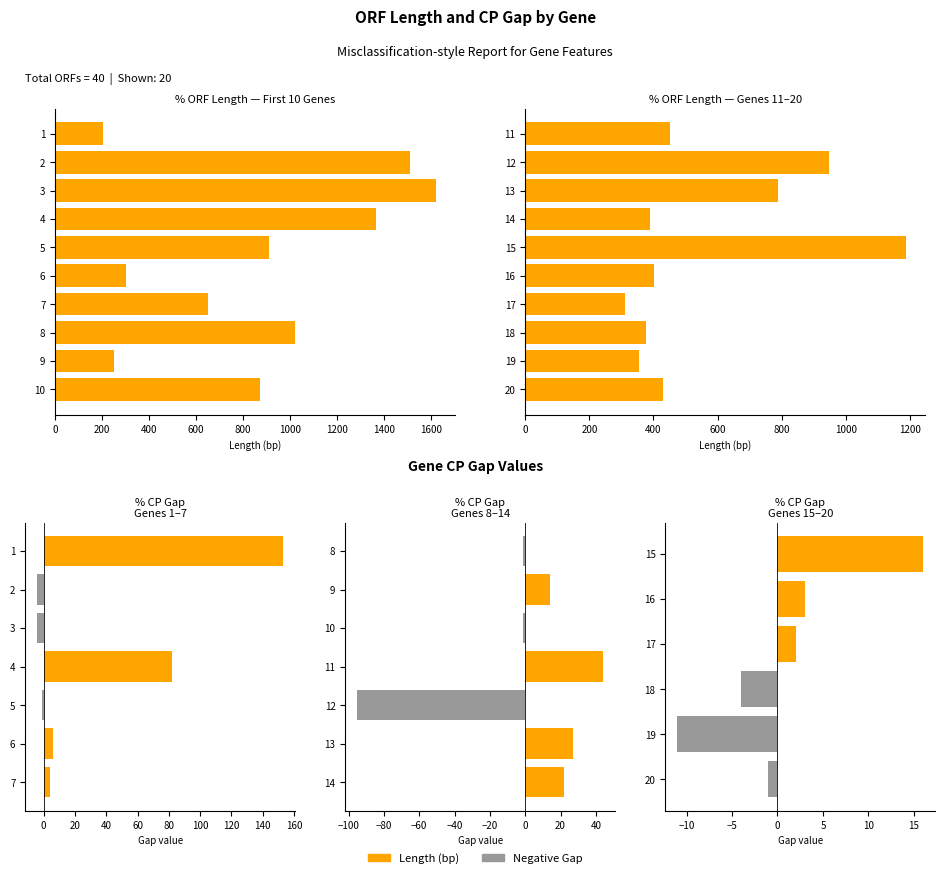

How many bars are there in each group?

2